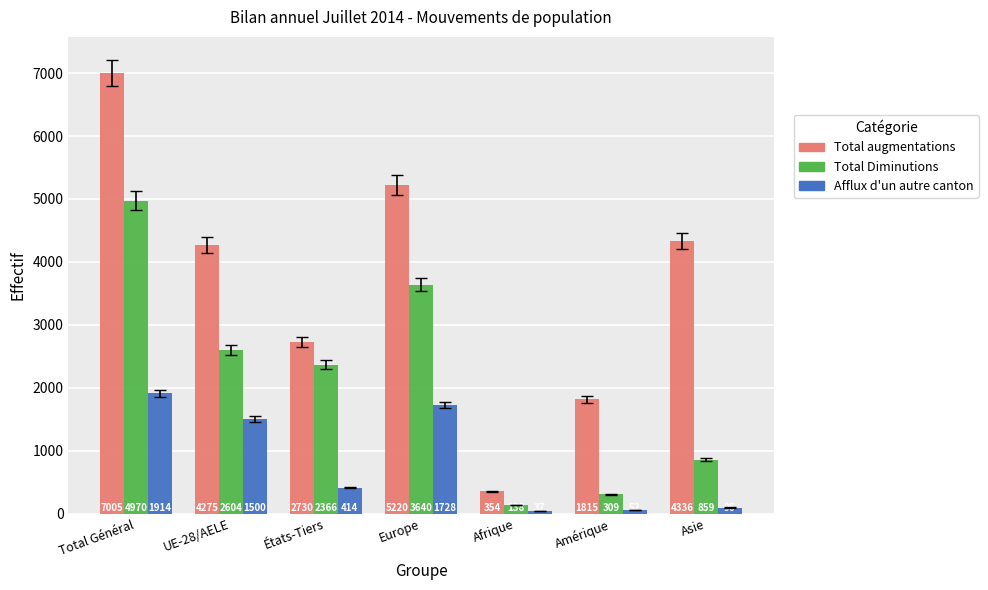

Reading left to right, transcribe all the data shown in this chart.

Total augmentations: Total Général=7005	UE-28/AELE=4275	États-Tiers=2730	Europe=5220	Afrique=354	Amérique=1815	Asie=4336
Total Diminutions: Total Général=4970	UE-28/AELE=2604	États-Tiers=2366	Europe=3640	Afrique=138	Amérique=309	Asie=859
Afflux d'un autre canton: Total Général=1914	UE-28/AELE=1500	États-Tiers=414	Europe=1728	Afrique=37	Amérique=52	Asie=96